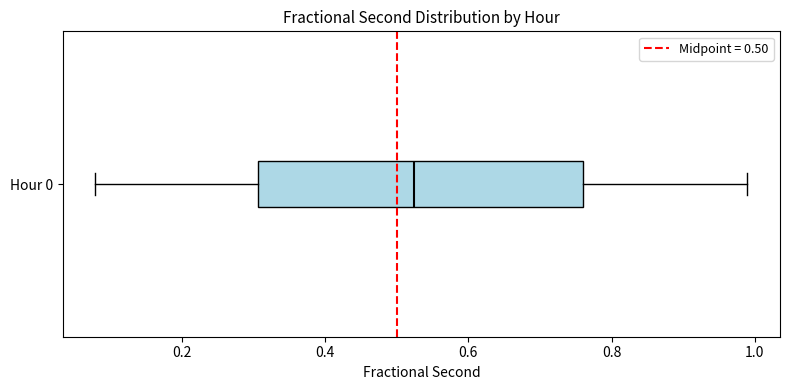

Read this box plot against the x-axis: the position of the median line, the range covered by the box, and the ends of both whiskers. The values are not printed on the chart, so give them approximately, as read against the axis.

median 0.52, box 0.30 to 0.76, whiskers 0.08 to 0.98